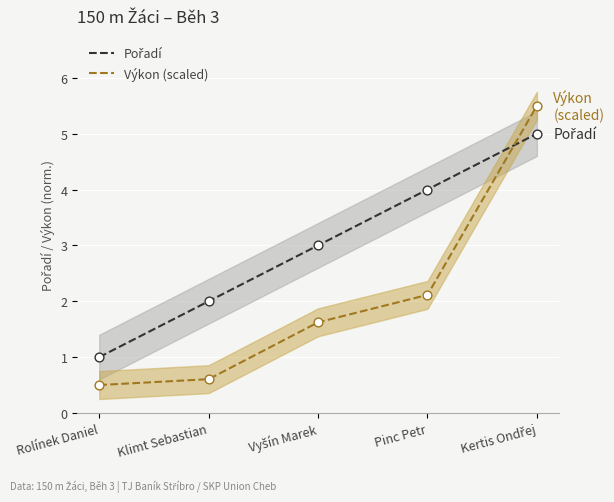

Is the value of Výkon (scaled) at Rolínek Daniel greater than the value of Pořadí at Pinc Petr?

No